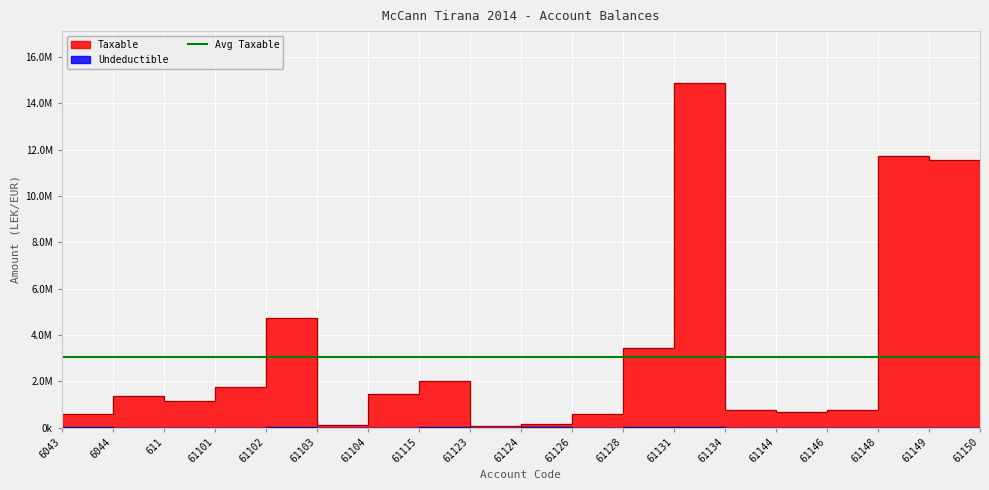

What is the difference between the Taxable values at 61150 and 611?

10208562.6